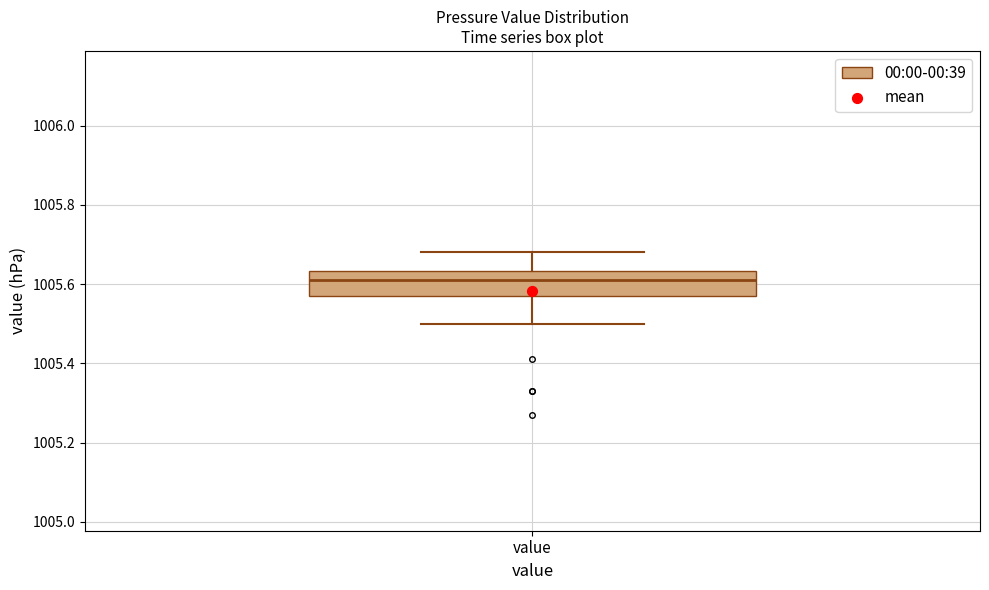

Transcribe this box plot: give where the median line is, the range the box spans, and where the two whiskers end, as read against the y-axis. The values are not printed on the chart, so give them approximately, as read against the axis.

median 1005.62, box 1005.58 to 1005.64, whiskers 1005.50 to 1005.68